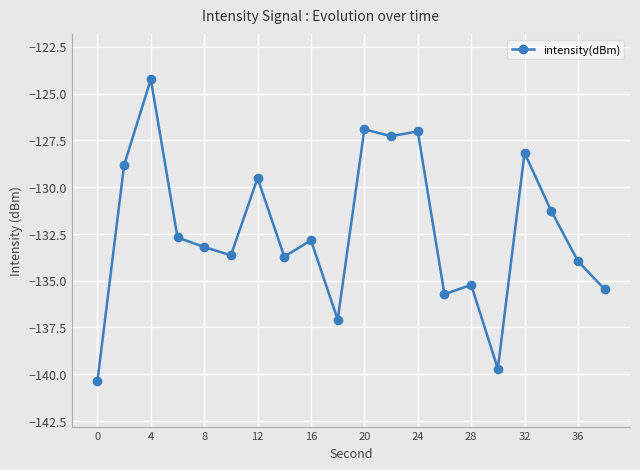

What is the value of the 12th point from the left?

-127.3